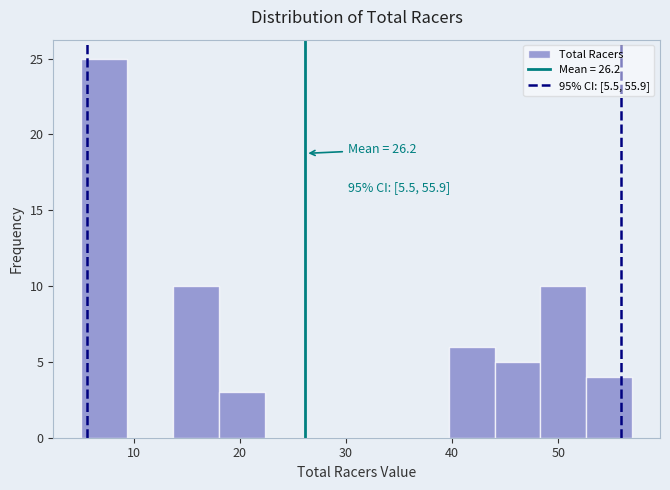

Over which range of the x-axis is the bar tallest?

5 to 9